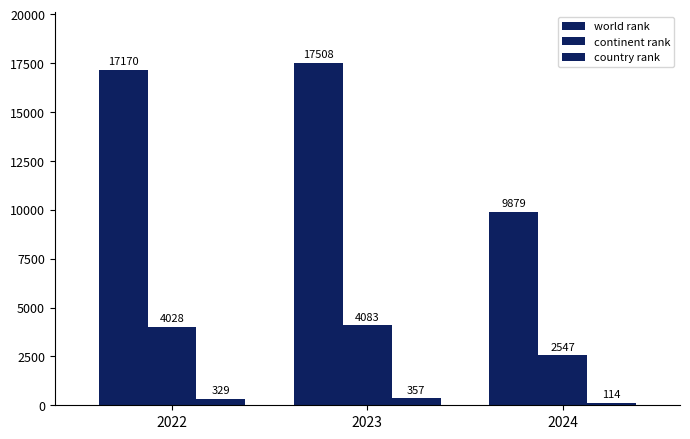

How many bars are there in total?

9